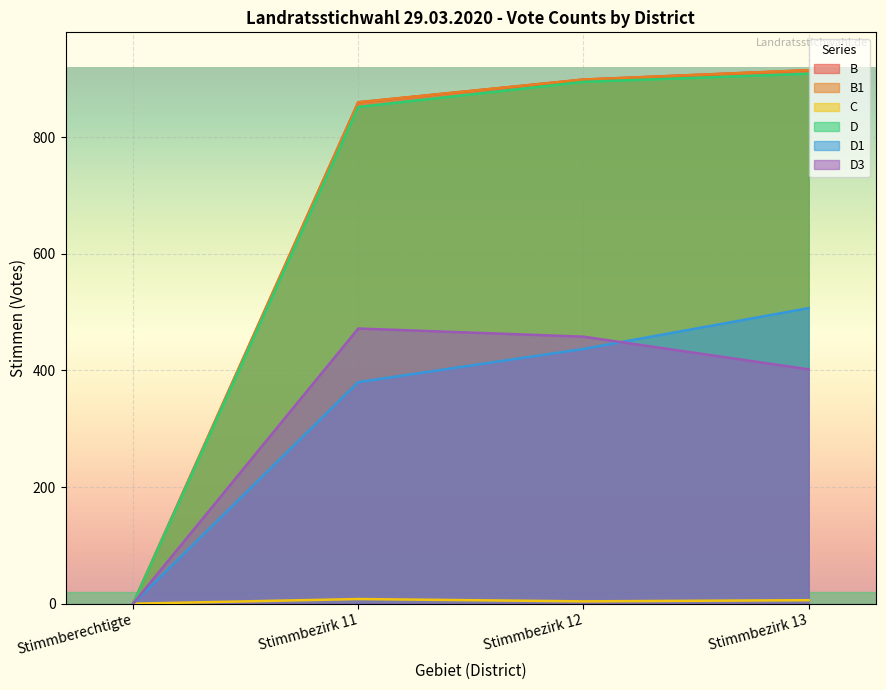

At how many categories does at least one series exceed 38?

3